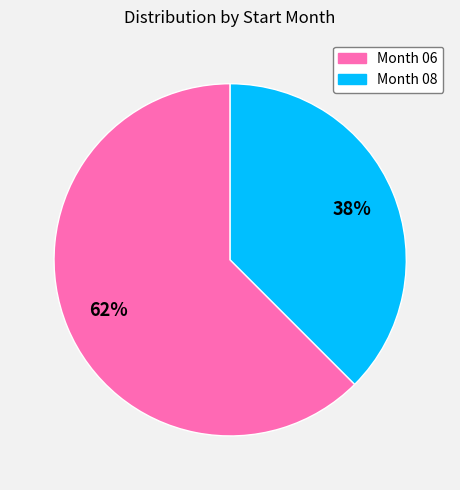

Is there a majority slice in this chart?

Yes